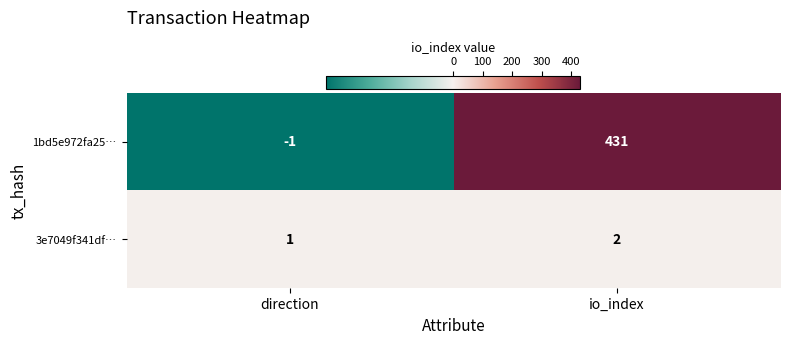

Between direction and io_index, which series saw the biggest shift?

1bd5e972fa25…